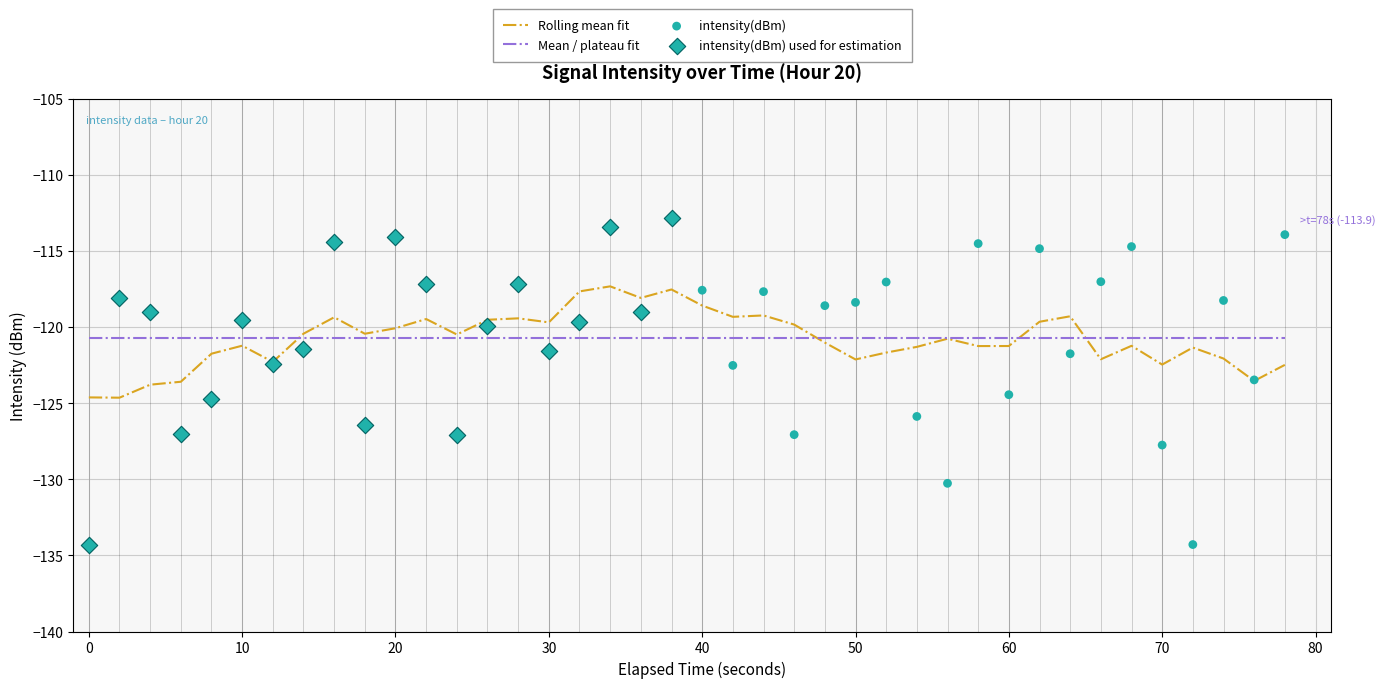

Is it true that Rolling mean fit equals -122.5 at 70?

True